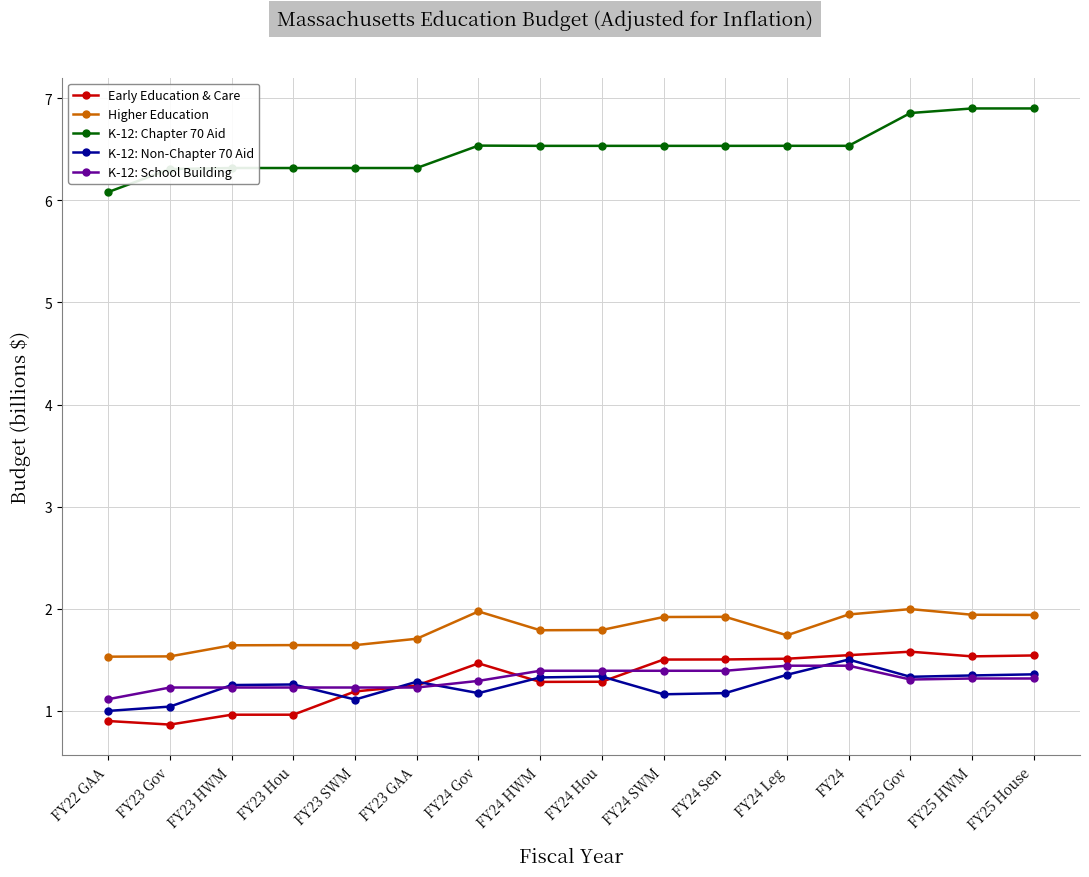

Count the number of data series in this chart.

5